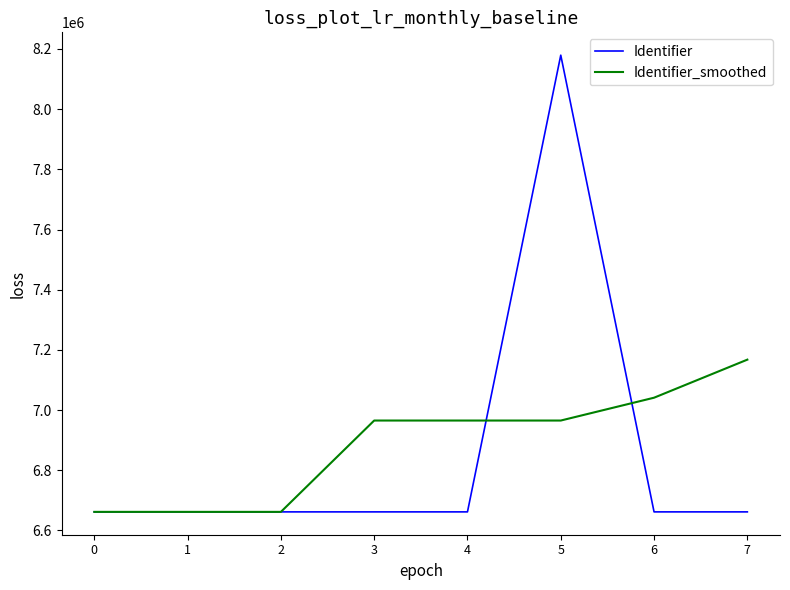

The Identifier_smoothed series shows 7167617.0 at 7. True or false?

True